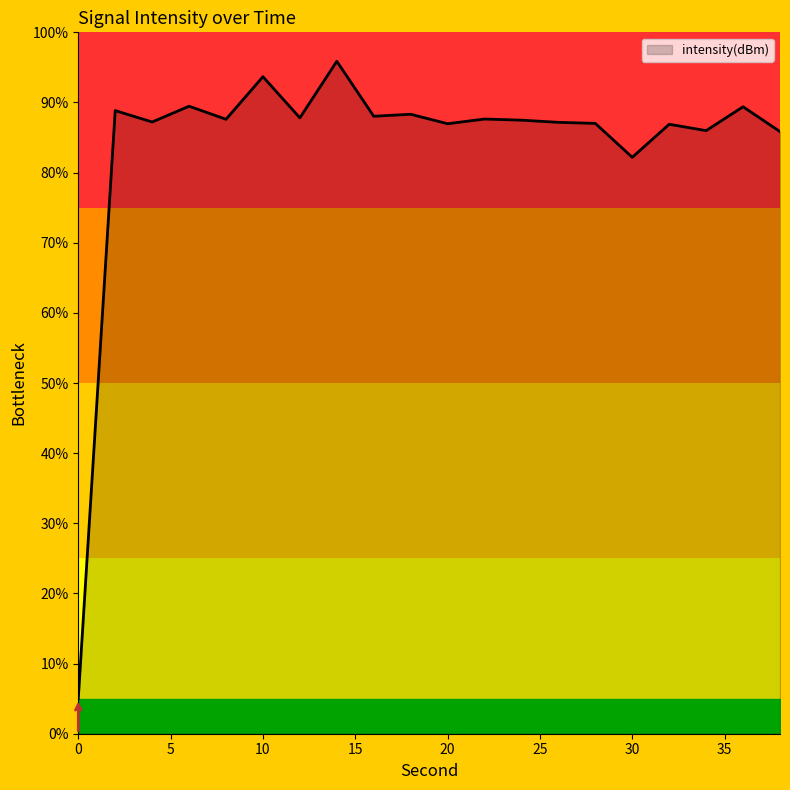

What is the smallest value displayed?

5.0